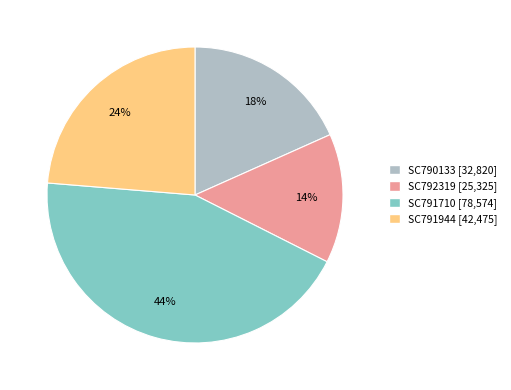

Count the number of slices in the pie.

4